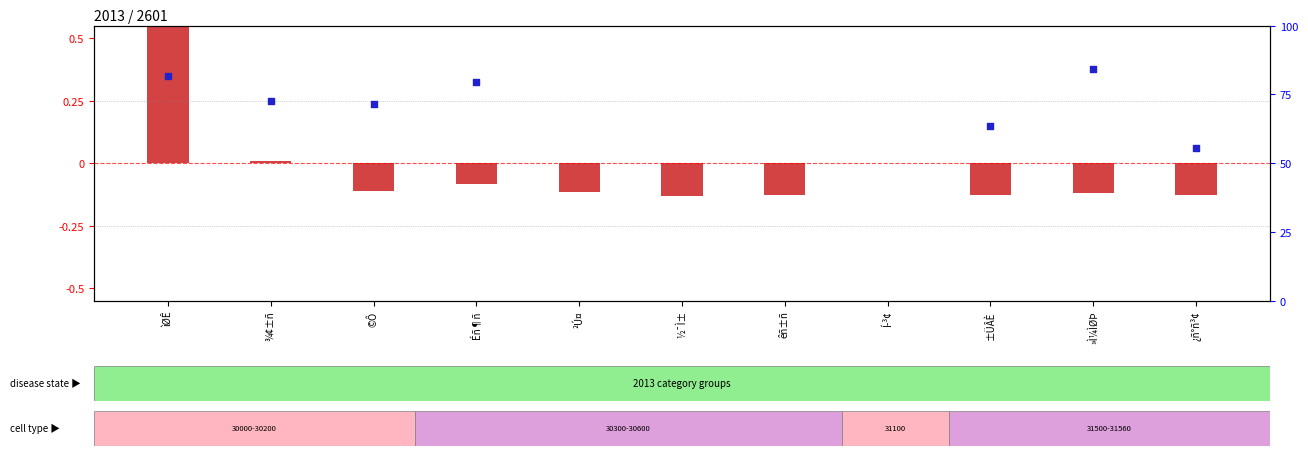

Is the value of transformed count at ½¯Ì± greater than the value of percentile rank within the sample at êñ±ñ?

No